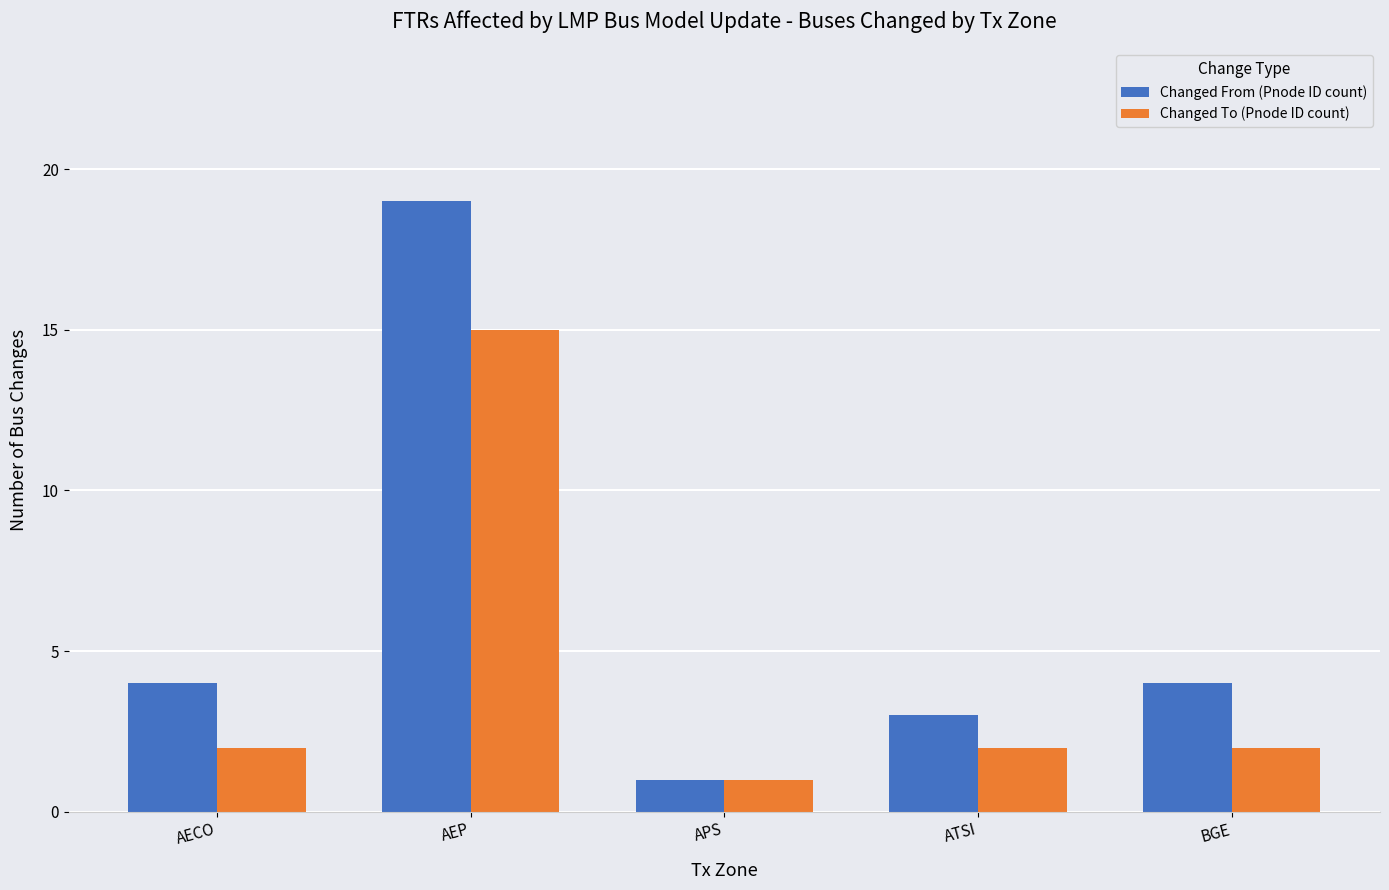

What is the label of the 5th bar from the left?

BGE